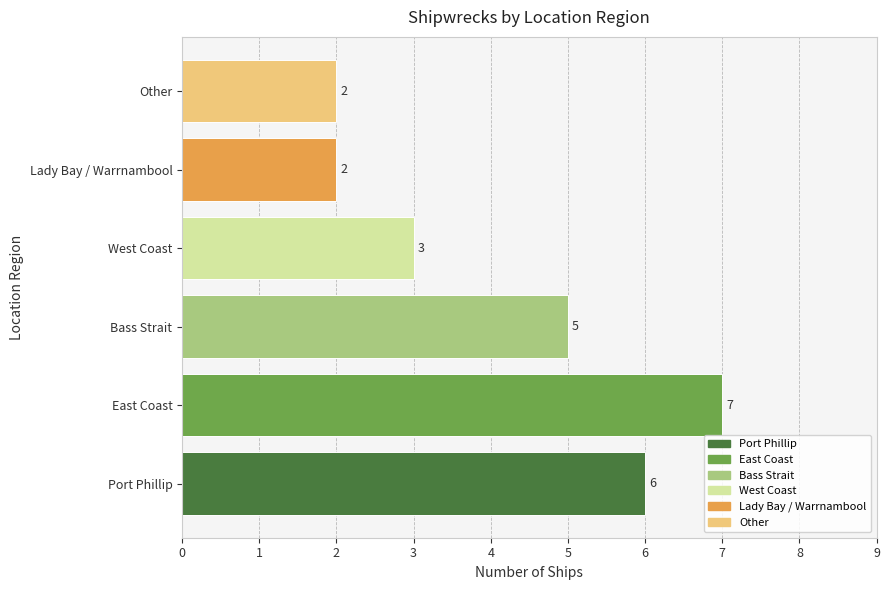

Reading bottom to top, what are all the values shown in this chart?

Port Phillip=6	East Coast=7	Bass Strait=5	West Coast=3	Lady Bay / Warrnambool=2	Other=2